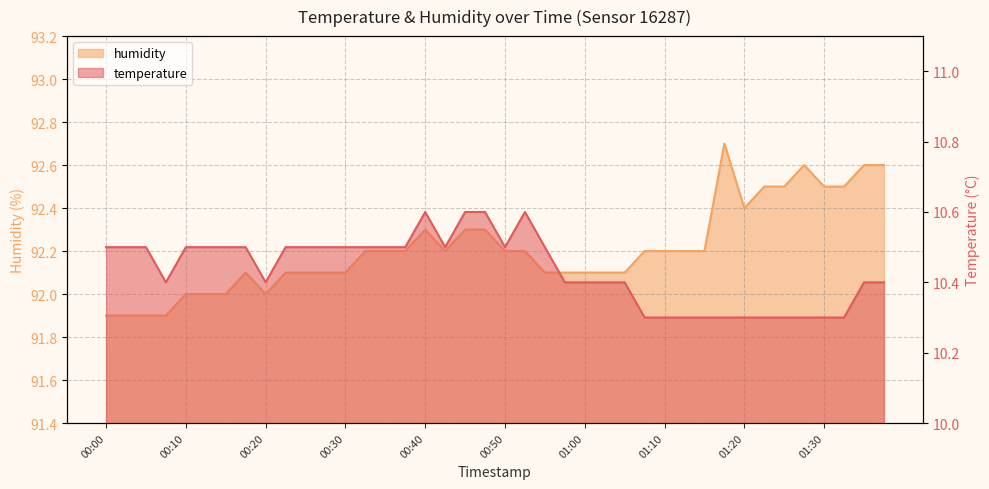

How many lines are shown in the chart?

2